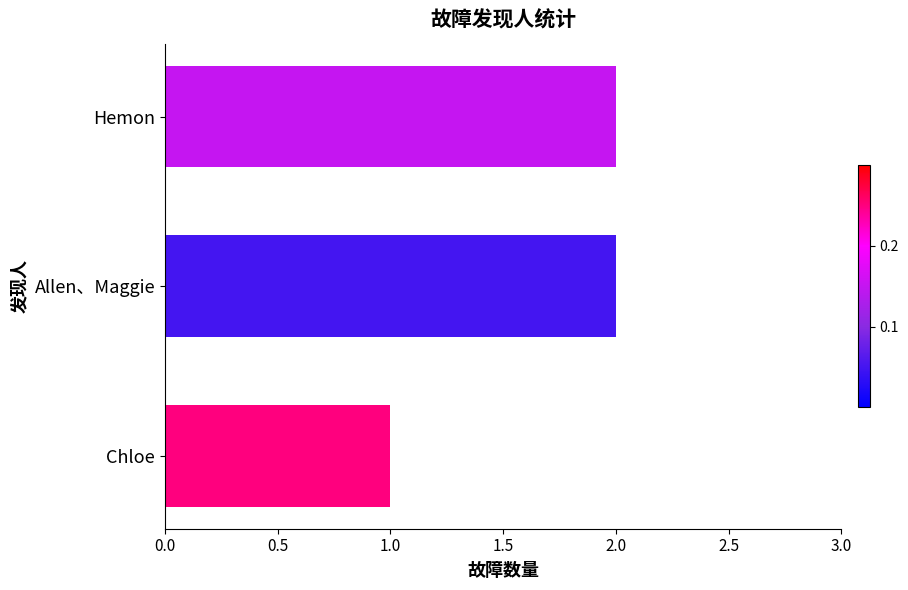

What is the ratio of the value at Allen、Maggie to the value at Hemon?

1.0